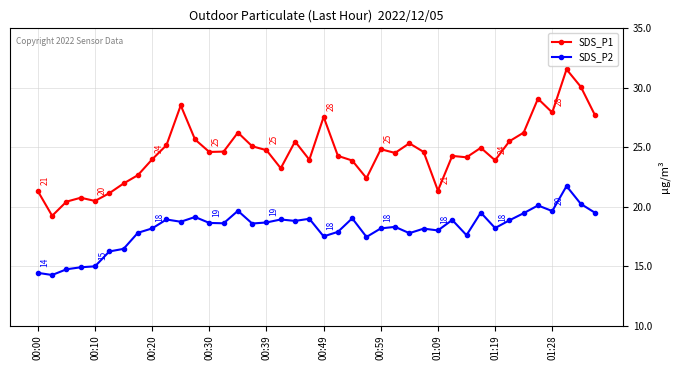

Count the number of categories in the chart.

40